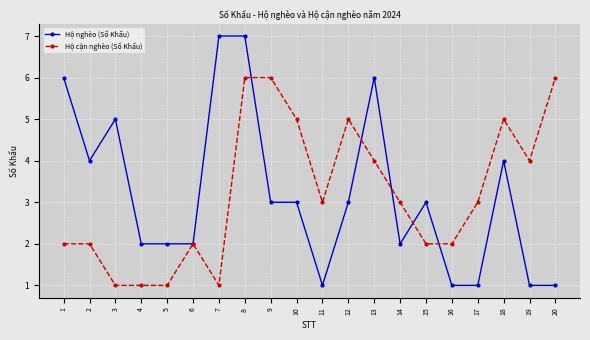

Which series has the largest range (max minus min)?

Hộ nghèo (Số Khẩu)